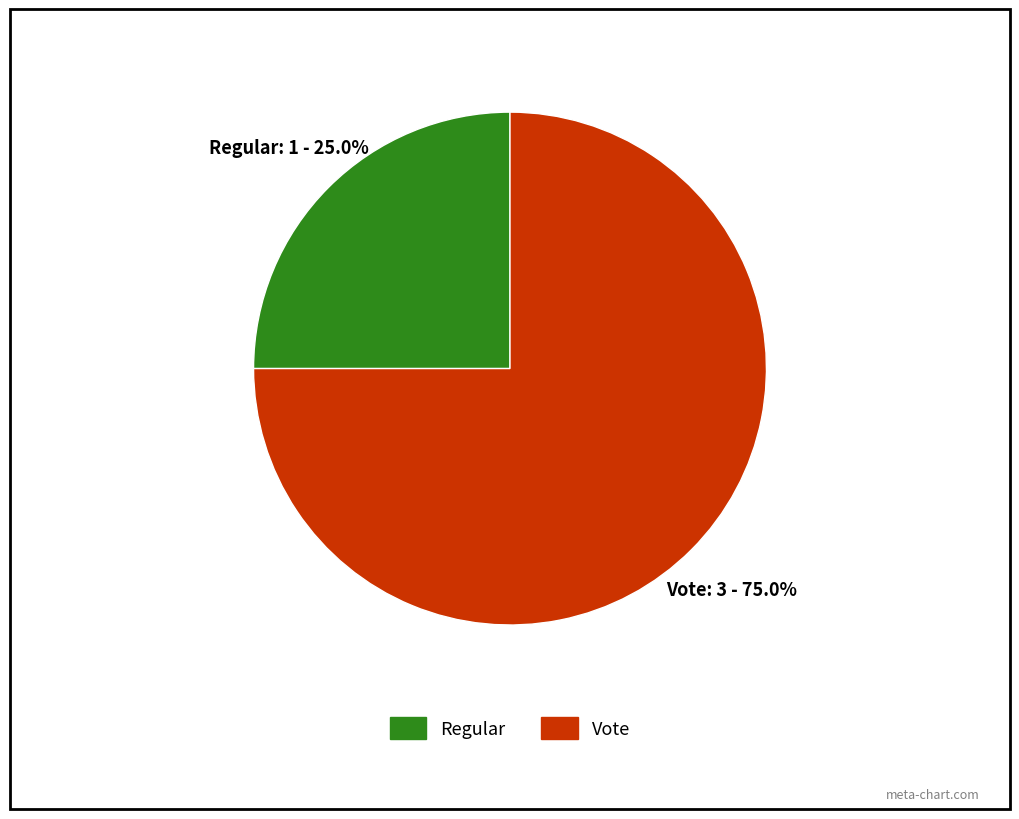

Between Vote and Regular, which is larger?

Vote